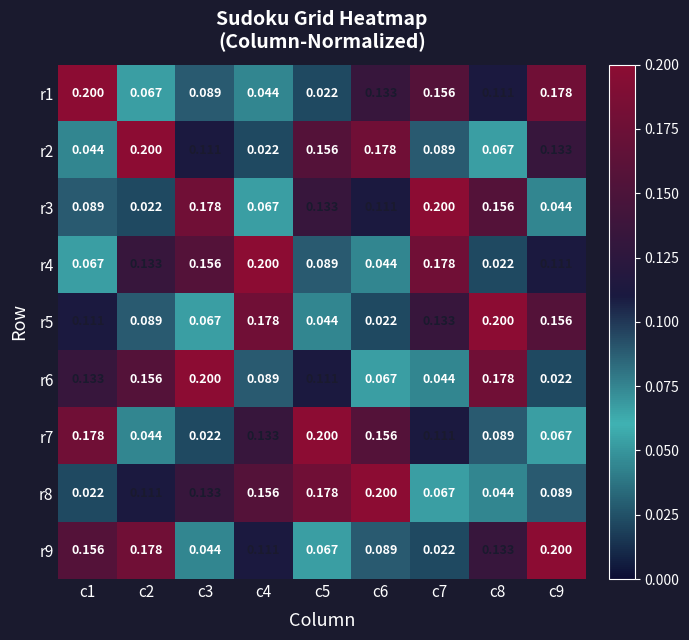

Which label corresponds to the largest value in the chart?

c1